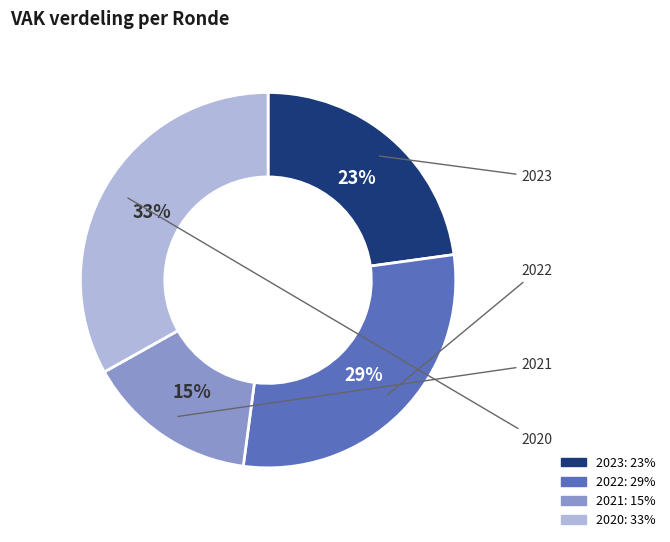

To the nearest percent, what is the average slice percentage?

25%